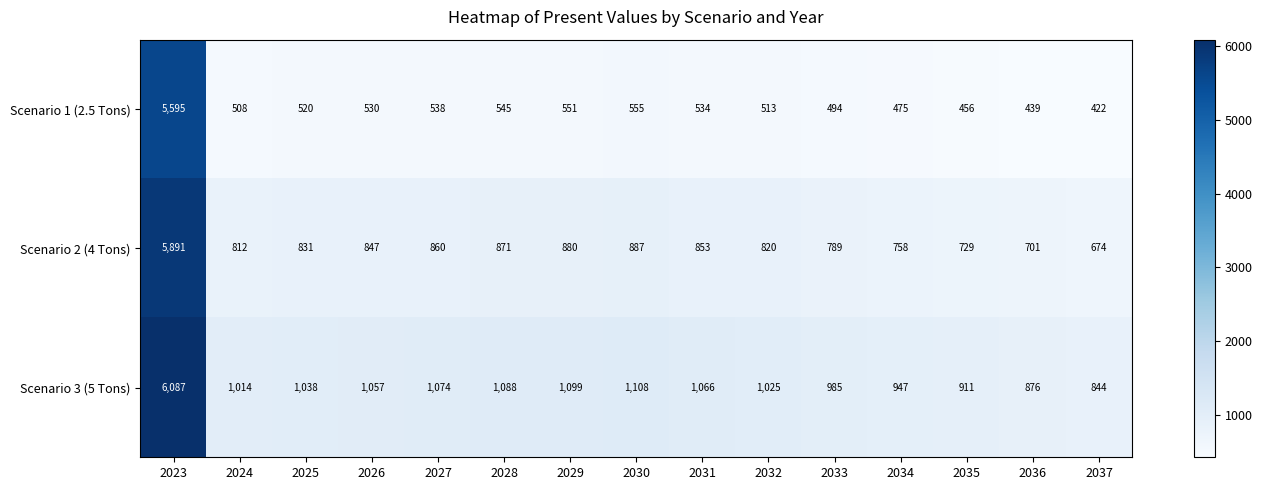

What is the sum of all Scenario 3 (5 Tons) values?

20219